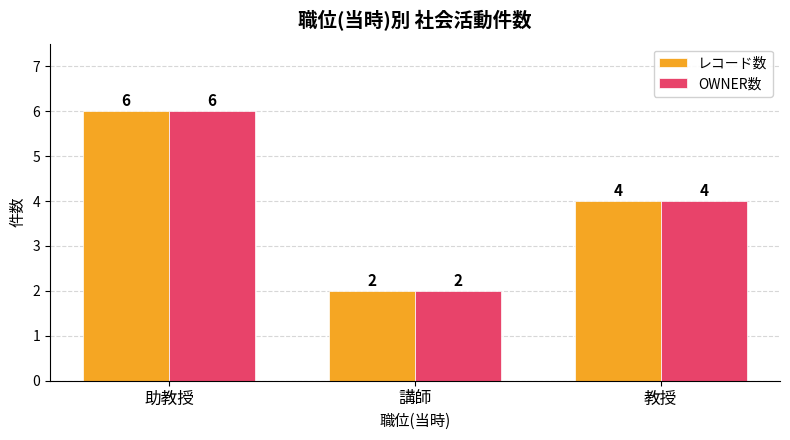

Read the OWNER数 value at 講師.

2